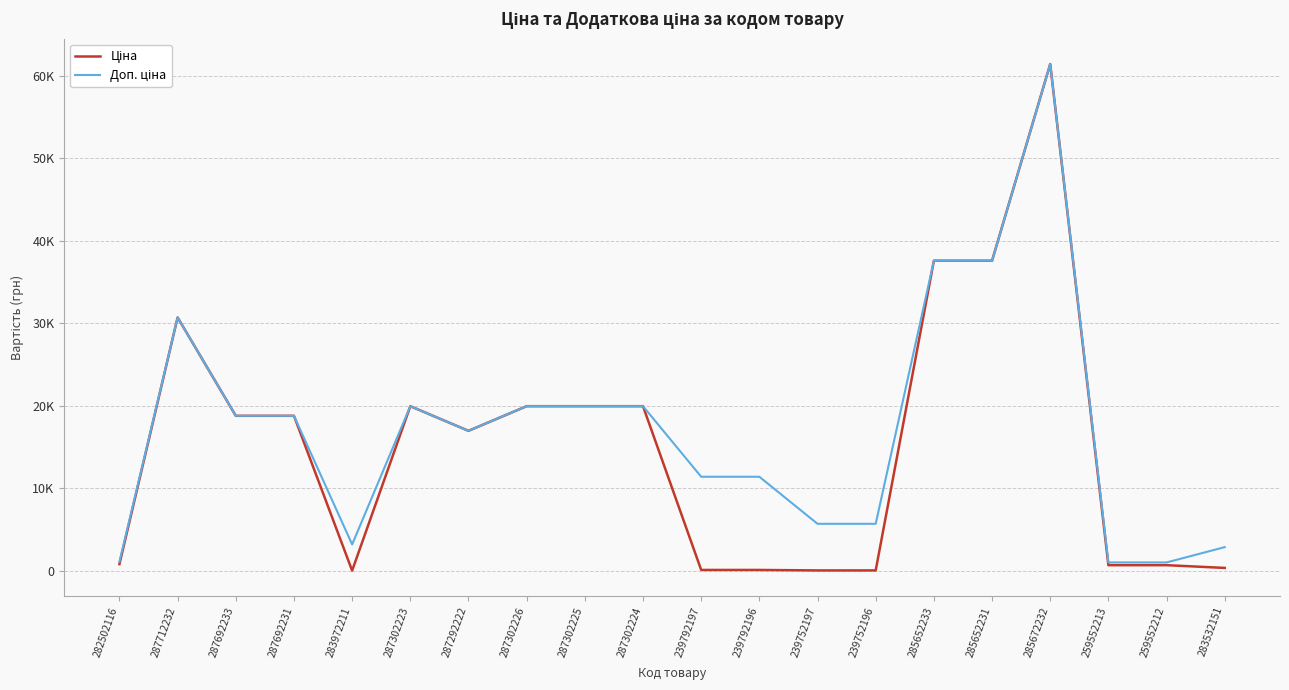

What is the difference between the Доп. ціна values at 287692231 and 239792196?

7386.8